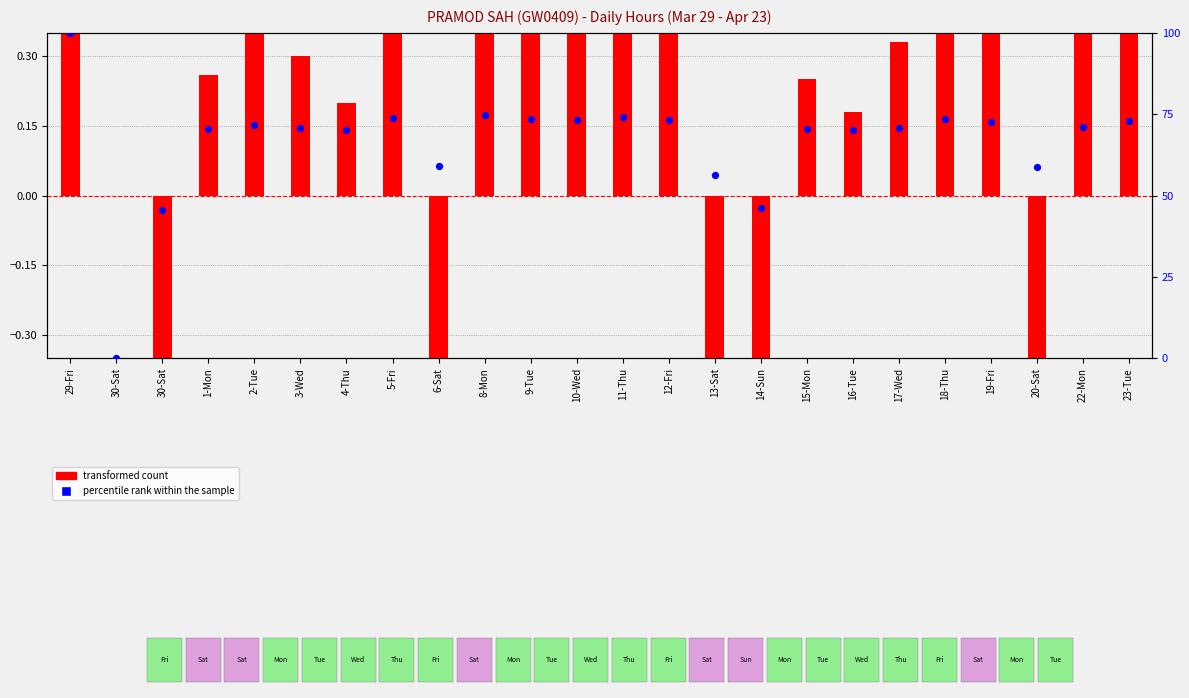

Which series reaches the minimum Y coordinate?

transformed count